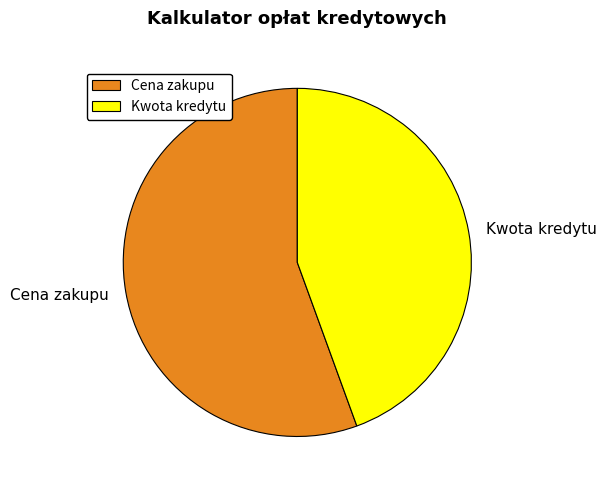

Which category has the biggest portion of the pie?

Cena zakupu